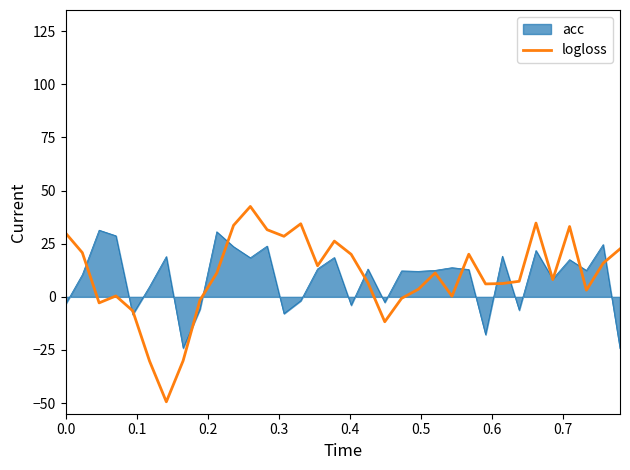

Rank the series by their maximum value, from lowest to highest.

acc, logloss